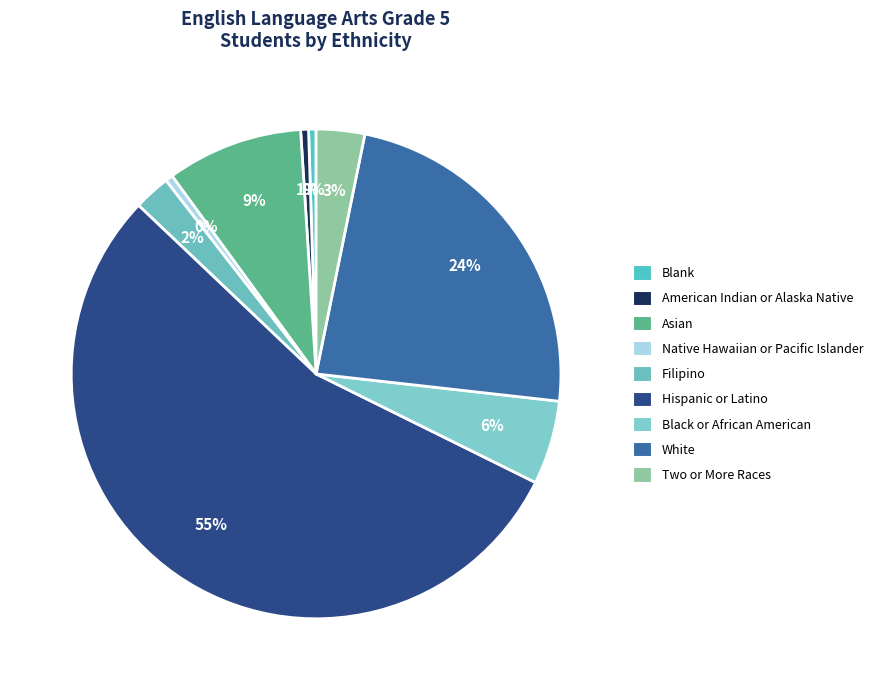

Count the number of slices in the pie.

9